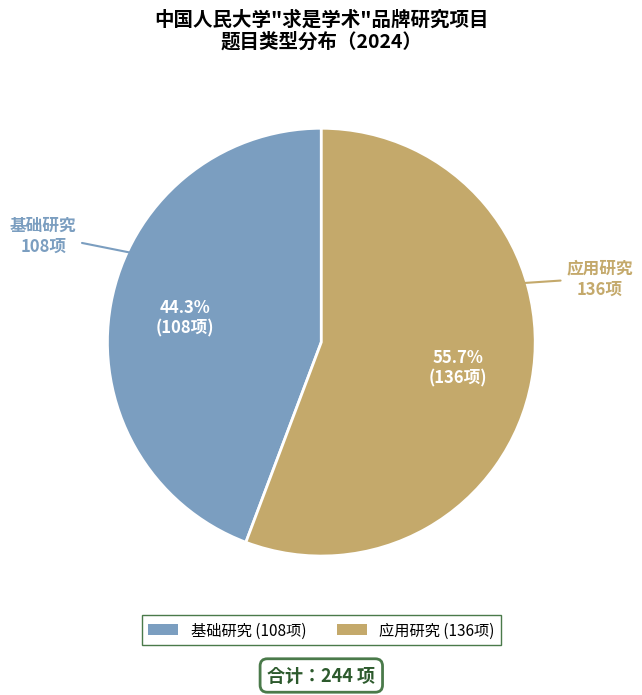

What percentage do 基础研究 and 应用研究 together represent?

100.0%